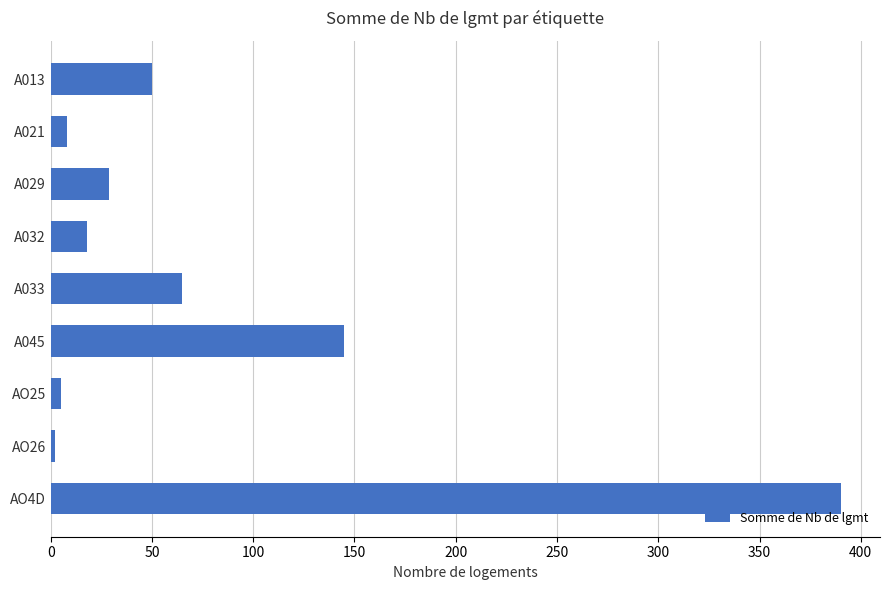

Reading top to bottom, what are all the values shown in this chart?

A013=50	A021=8	A029=29	A032=18	A033=65	A045=145	AO25=5	AO26=2	AO4D=390